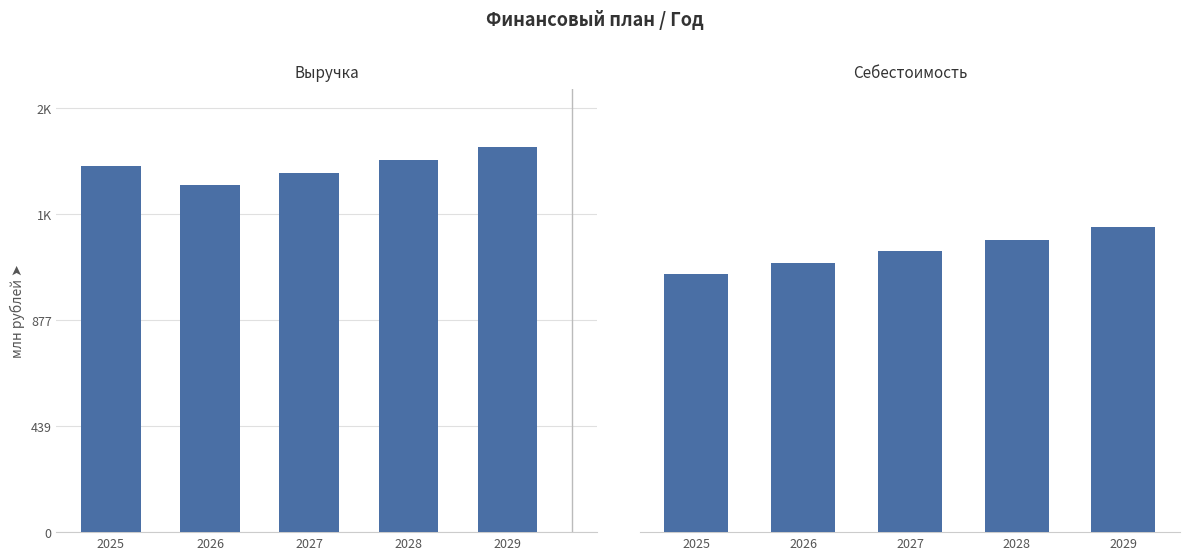

What is the approximate value of Себестоимость at 2026?

1115.2